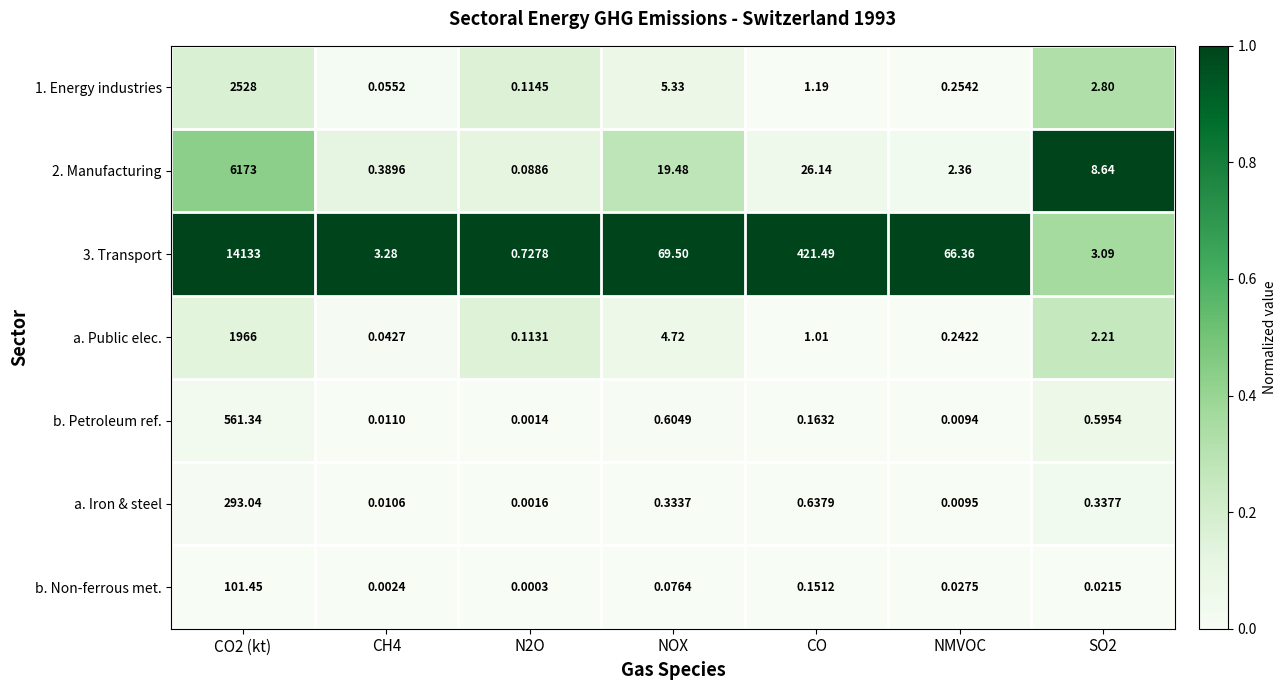

Where is b. Non-ferrous met. nearest to the value 50?

CO